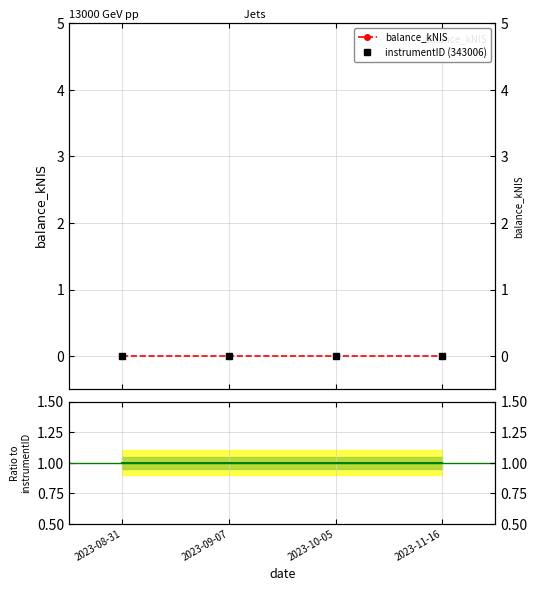

What is the average value of the Ratio to instrumentID series?

1